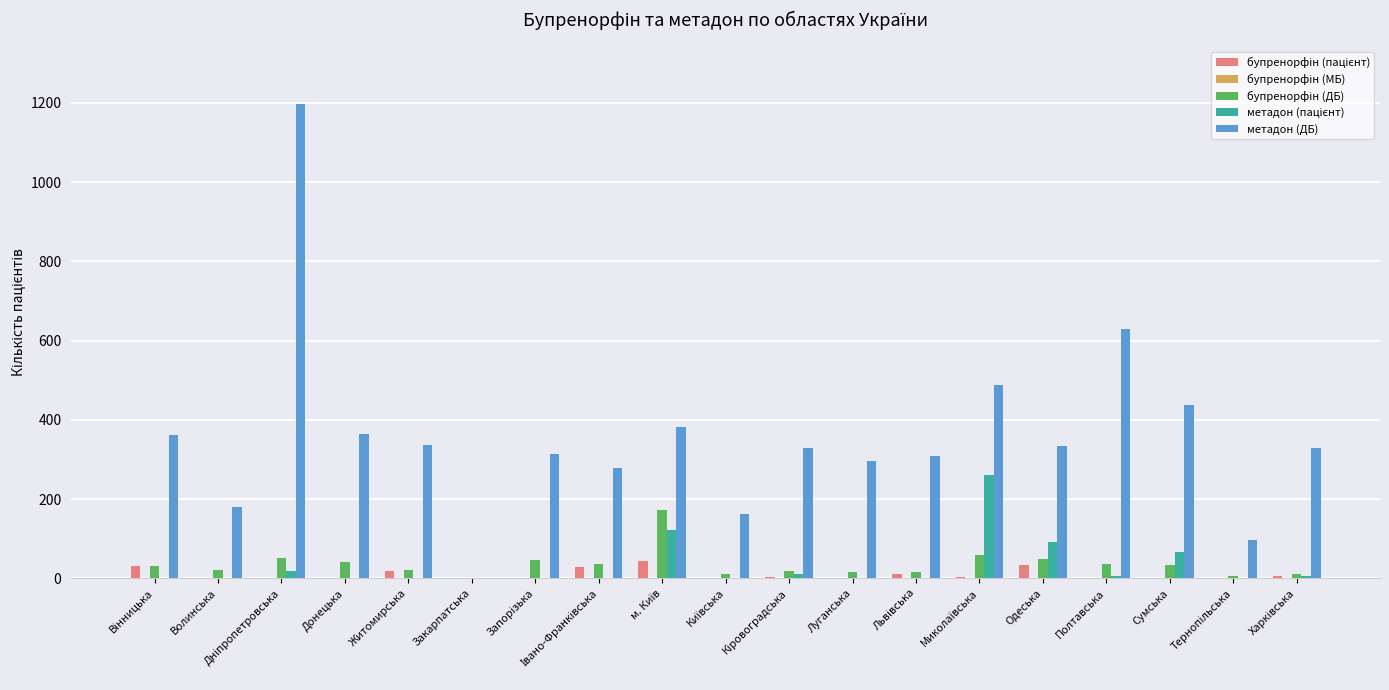

Which series has the largest total across all categories?

метадон (ДБ)